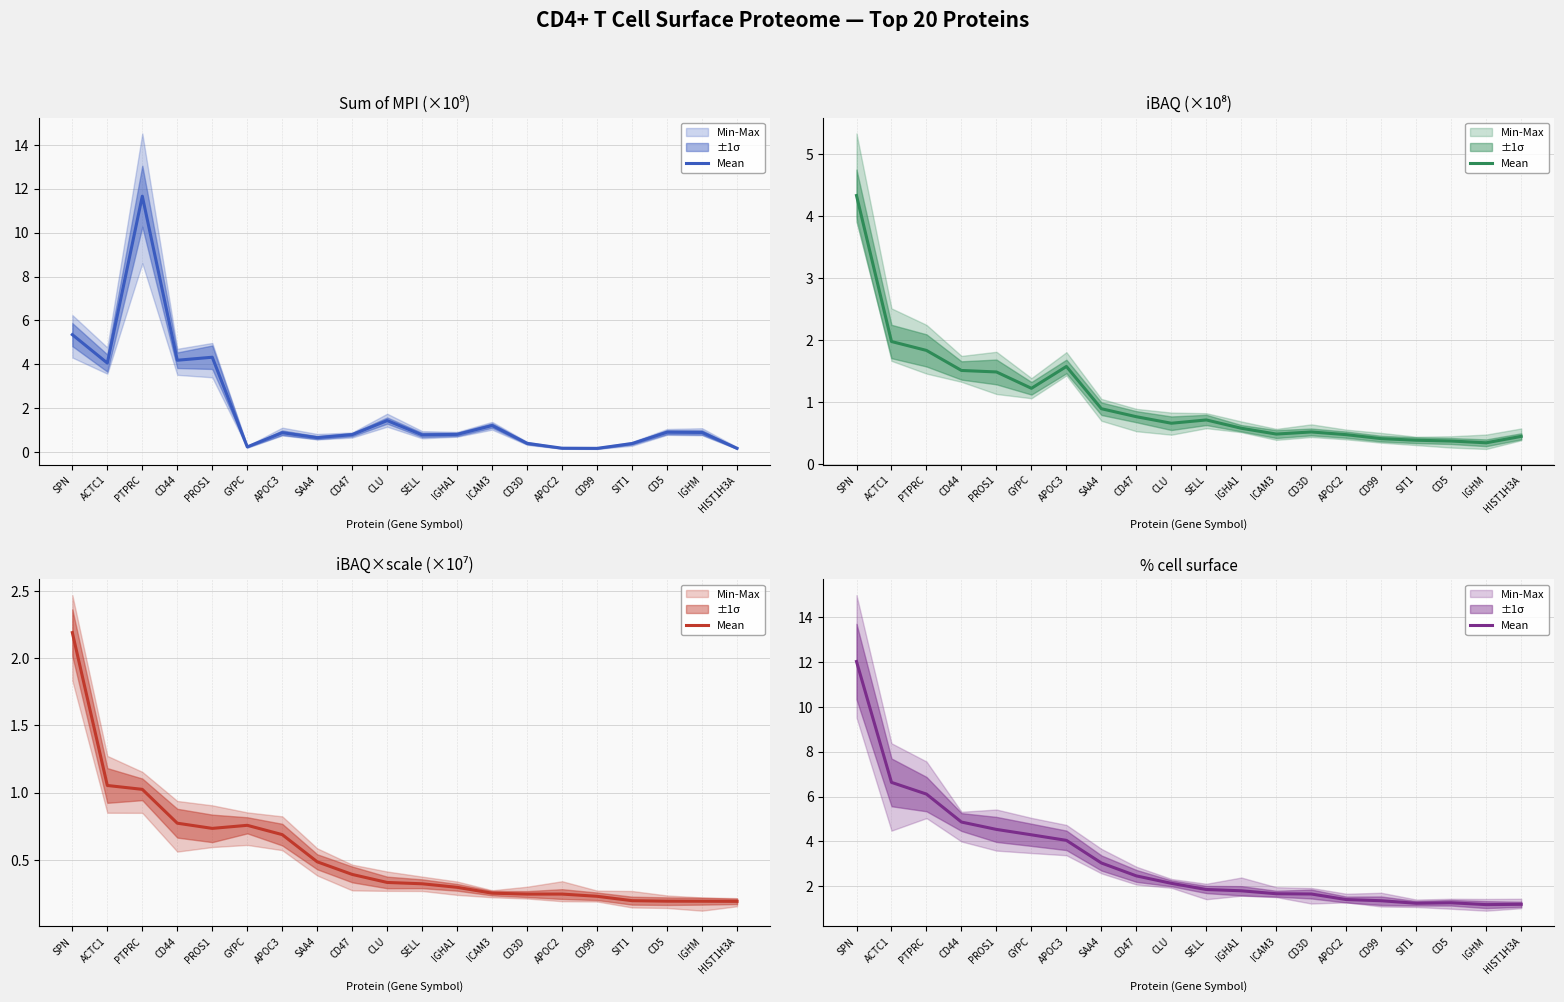

List the labels in order of value, smallest first.

IGHM, HIST1H3A, SIT1, CD5, CD99, APOC2, CD3D, ICAM3, IGHA1, SELL, CLU, CD47, SAA4, APOC3, GYPC, PROS1, CD44, PTPRC, ACTC1, SPN